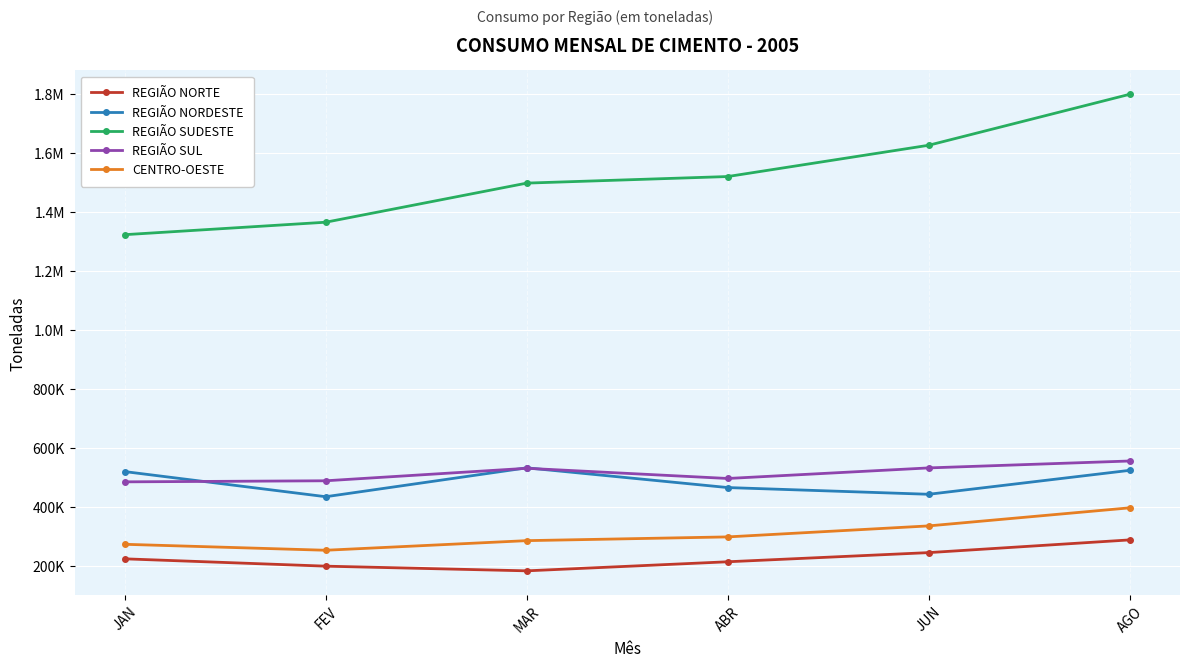

At JAN, list the series in order from smallest to largest.

REGIÃO NORTE, CENTRO-OESTE, REGIÃO SUL, REGIÃO NORDESTE, REGIÃO SUDESTE